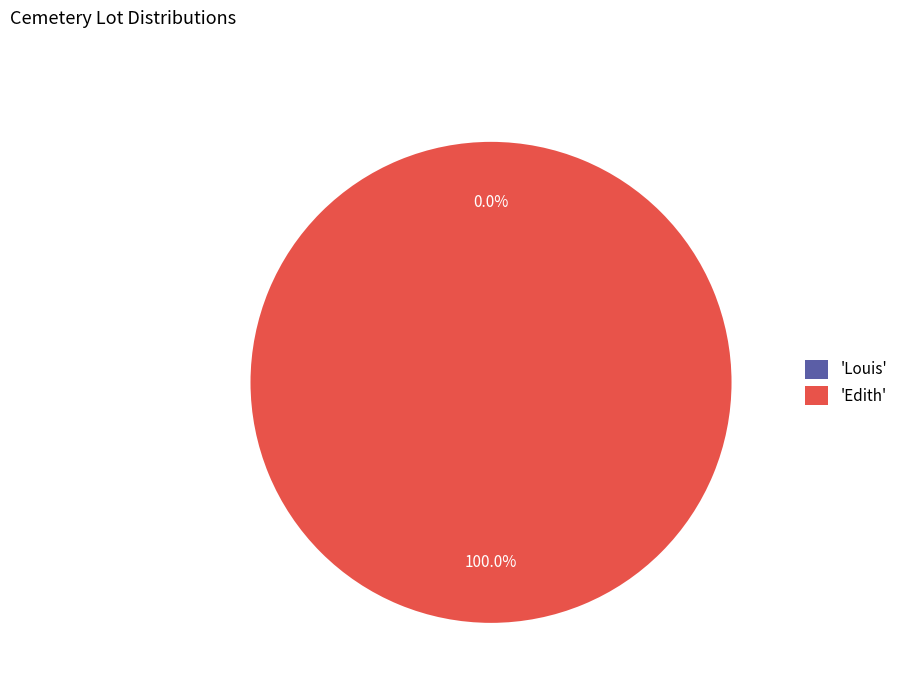

Rank the categories by value from highest to lowest.

Edith, Louis